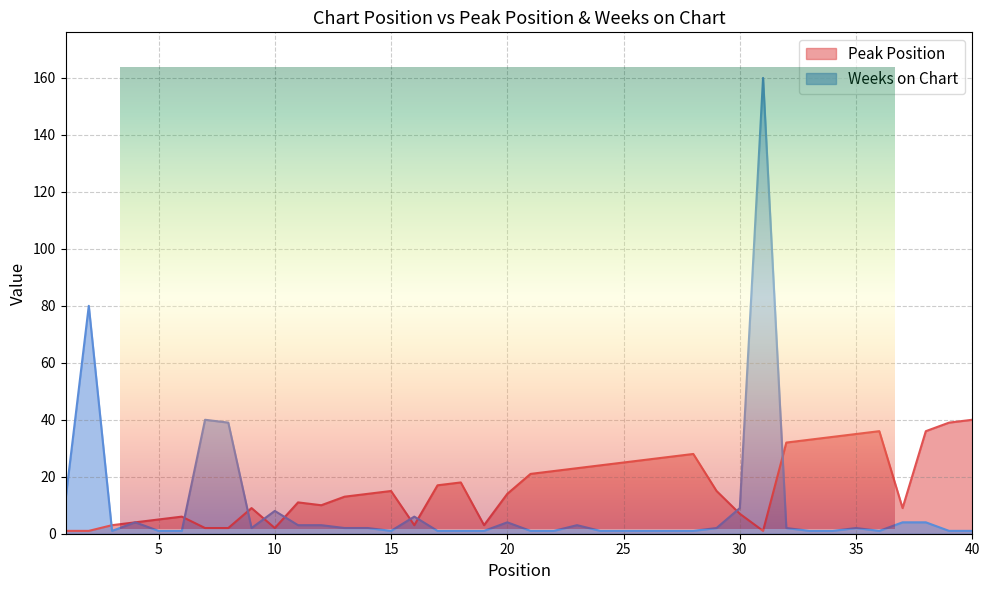

Rank the series by their average value, from highest to lowest.

Peak Position, Weeks on Chart